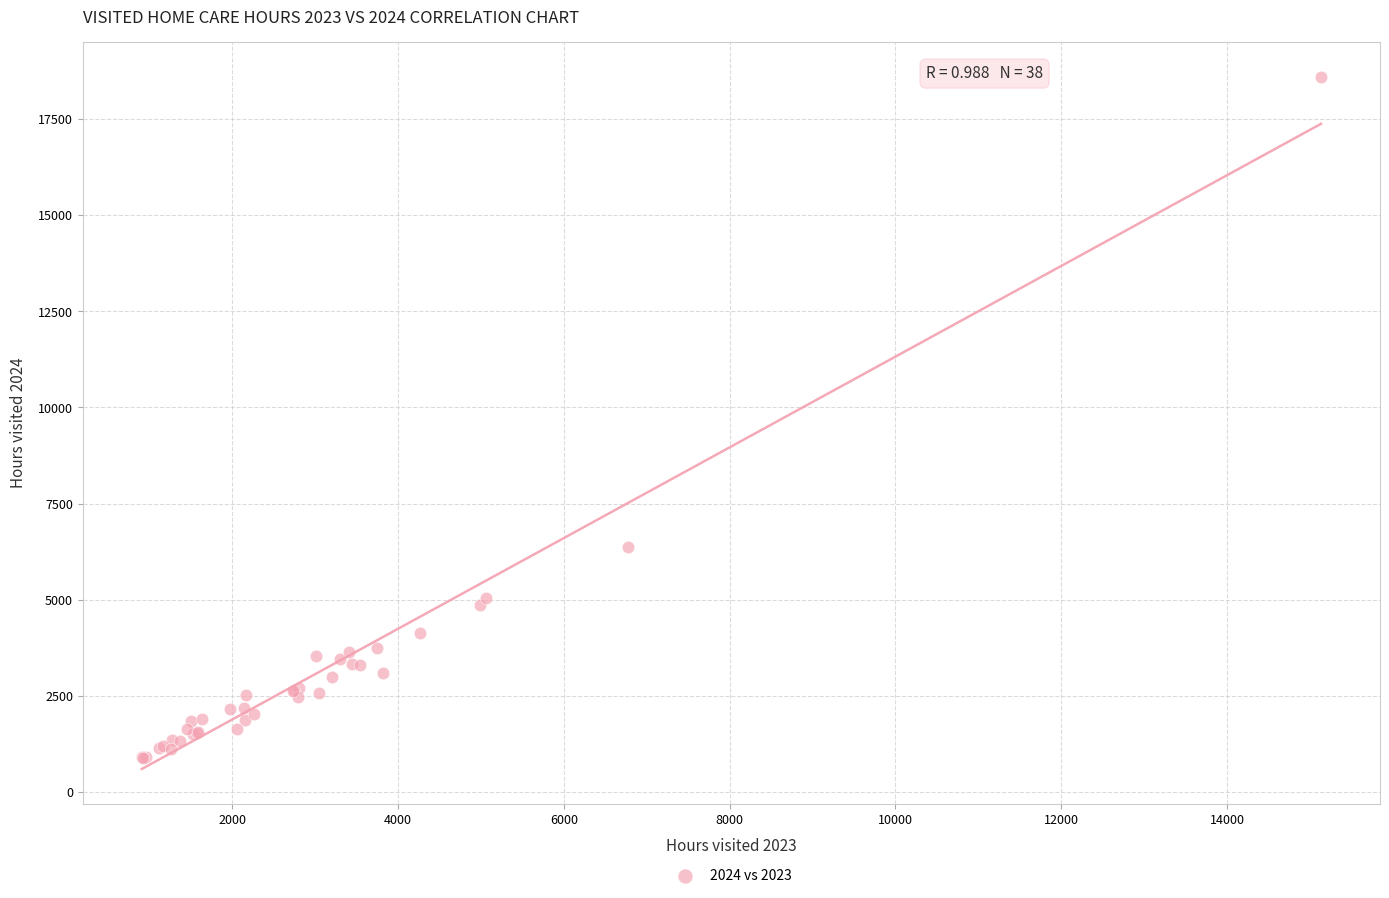

What Y value in the scatter plot is closest to 9740?

6371